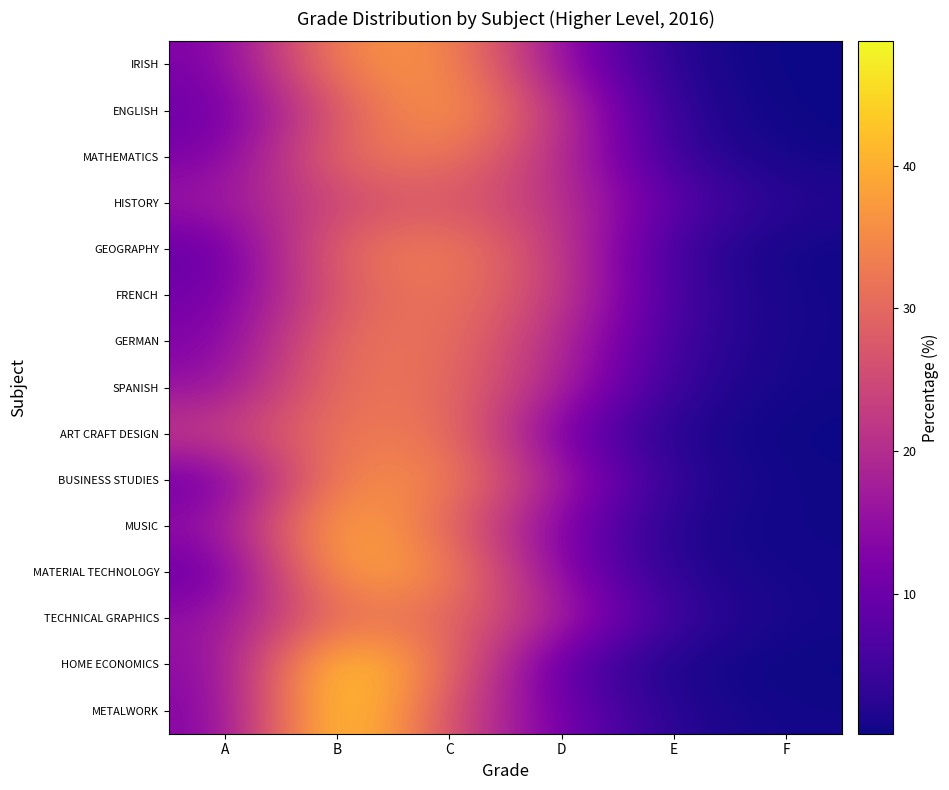

Reading left to right, transcribe all the data shown in this chart.

IRISH: A=11.9	B=35.8	C=36.6	D=14.5	E=1.1	F=0.2
ENGLISH: A=9.7	B=27.4	C=39.5	D=21.3	E=1.9	F=0.2
MATHEMATICS: A=11.7	B=31.6	C=33.0	D=20.2	E=3.1	F=0.4
HISTORY: A=16.3	B=24.6	C=27.6	D=21.6	E=7.8	F=2.0
GEOGRAPHY: A=8.6	B=30.9	C=34.3	D=22.7	E=3.3	F=0.3
FRENCH: A=10.5	B=28.2	C=33.2	D=22.9	E=4.7	F=0.6
GERMAN: A=12.2	B=31.8	C=31.9	D=19.5	E=4.0	F=0.6
SPANISH: A=14.8	B=32.4	C=31.1	D=18.3	E=3.0	F=0.5
ART CRAFT DESIGN: A=23.1	B=32.7	C=32.7	D=10.1	E=1.1	F=0.2
BUSINESS STUDIES: A=9.4	B=35.8	C=34.9	D=17.0	E=2.4	F=0.4
MUSIC: A=14.9	B=42.1	C=29.6	D=12.0	E=1.0	F=0.5
MATERIAL TECHNOLOGY: A=8.8	B=40.5	C=35.5	D=12.7	E=1.7	F=0.6
TECHNICAL GRAPHICS: A=15.0	B=31.6	C=30.4	D=18.4	E=3.8	F=0.7
HOME ECONOMICS: A=13.6	B=47.9	C=31.0	D=6.8	E=0.5	F=0.2
METALWORK: A=12.5	B=48.7	C=25.5	D=10.9	E=1.6	F=0.6